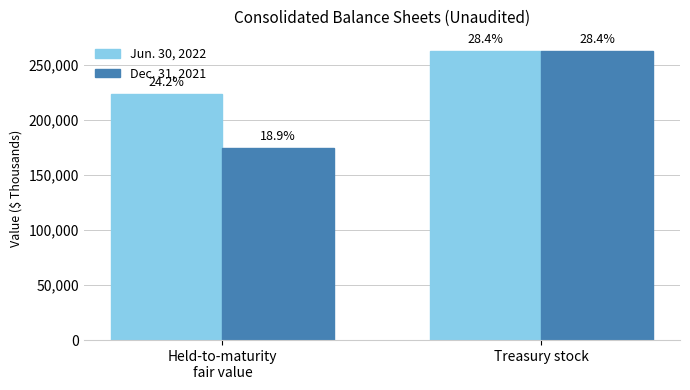

Reading left to right, what are all the values shown in this chart?

Jun. 30, 2022: Held-to-maturity
fair value=223686	Treasury stock=262578
Dec. 31, 2021: Held-to-maturity
fair value=174528	Treasury stock=262578